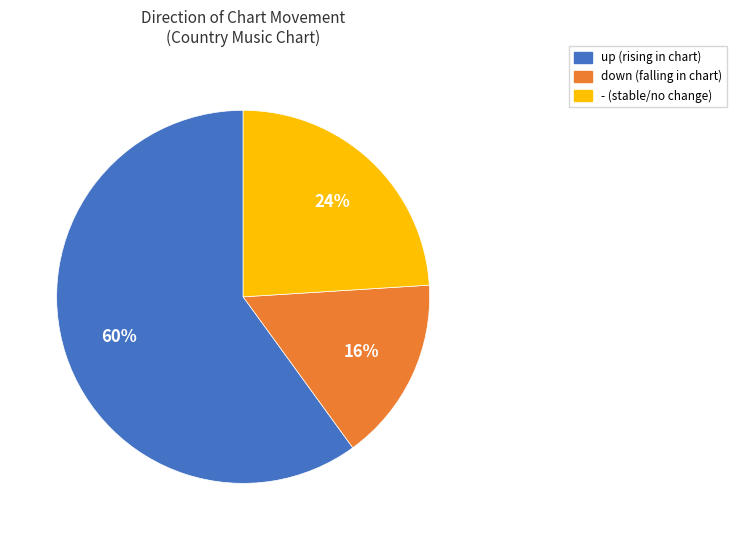

True or false: down accounts for 5% of the total.

False